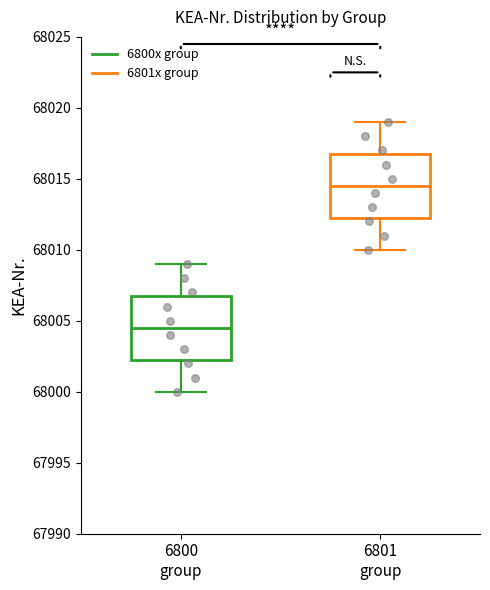

Reading left to right, transcribe this box plot: for each box, give where its median line is, the range the box spans, and where its two whiskers end, as read against the y-axis. The values are not printed on the chart, so give them approximately, as read against the axis.

6800 group: median 68004.5, box 68002.5 to 68007.0, whiskers 68000.0 to 68009.0
6801 group: median 68014.5, box 68012.5 to 68017.0, whiskers 68010.0 to 68019.0